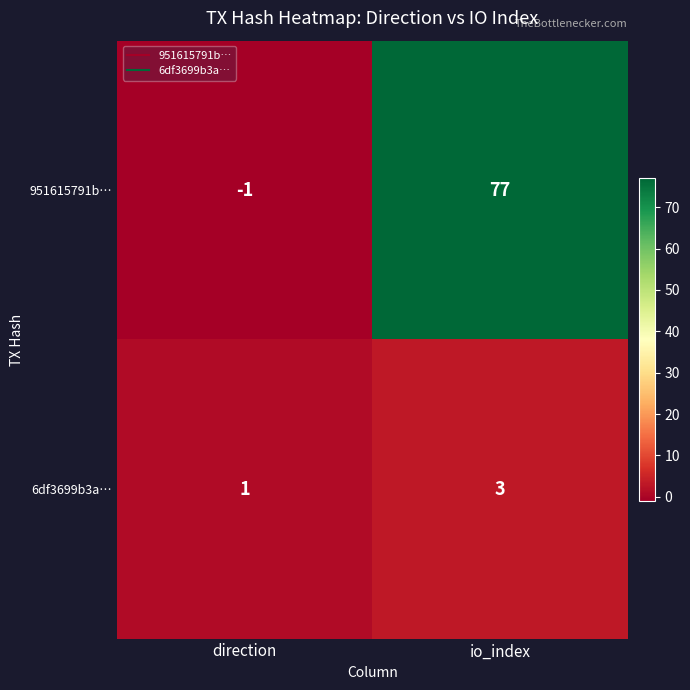

What is the difference between the 951615791b… values at direction and io_index?

78